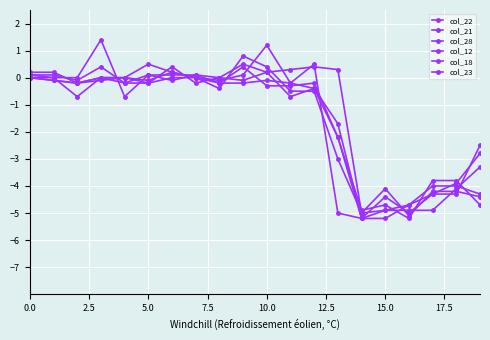

What is the label of the 5th point from the right?

15